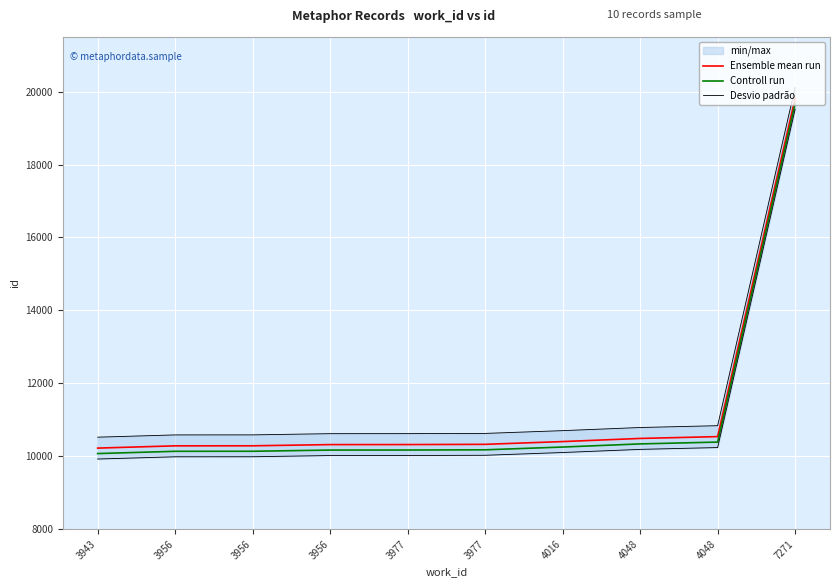

Which category has the highest value across all series?

7271